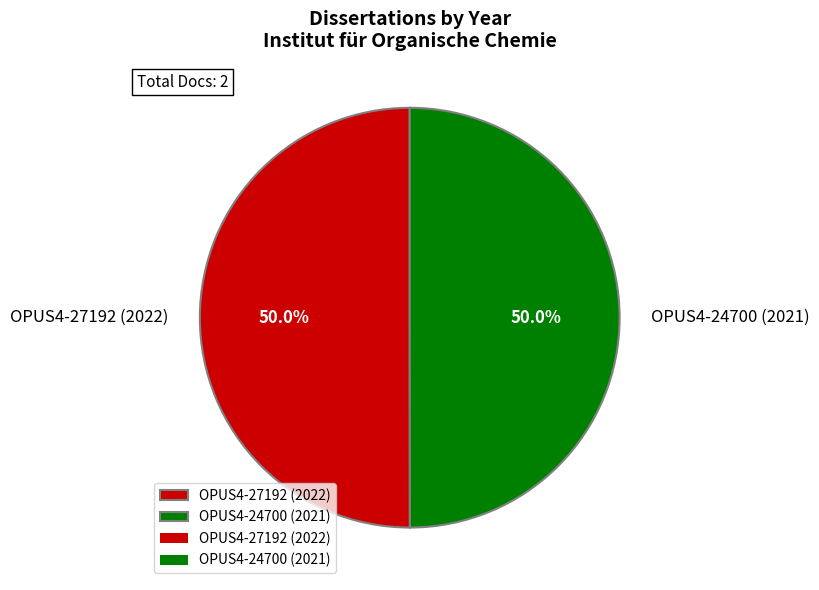

Do OPUS4-27192 (2022) and OPUS4-24700 (2021) together represent more than half of the pie?

Yes